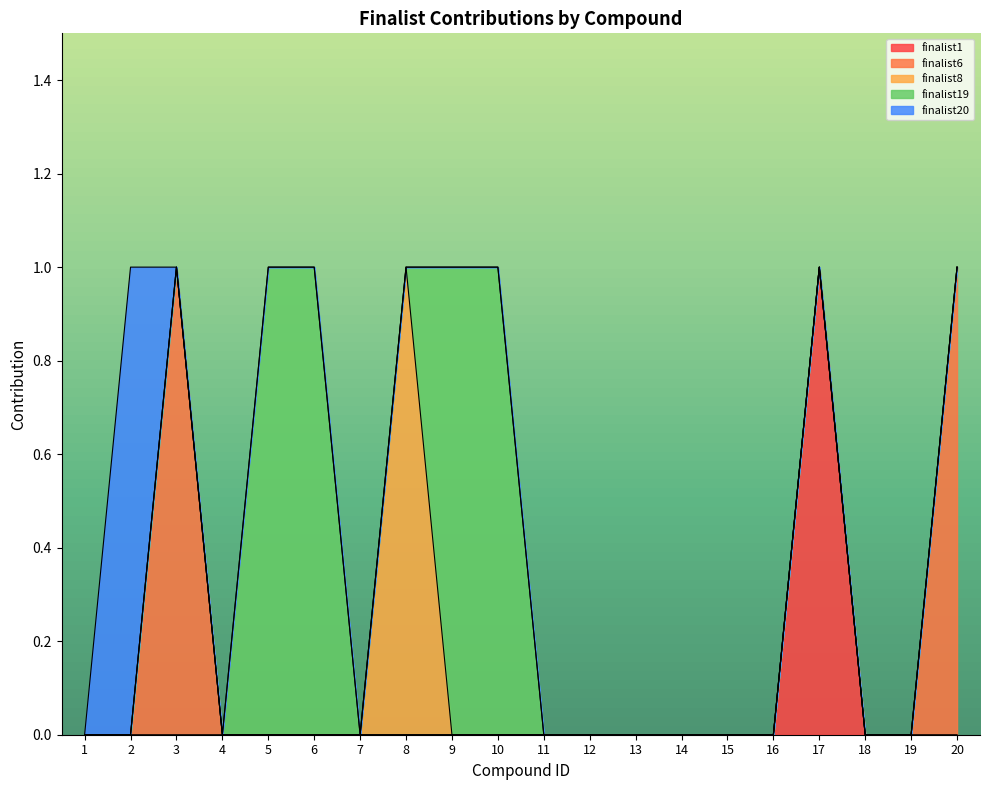

Does the chart display data point markers on the line(s)?

No